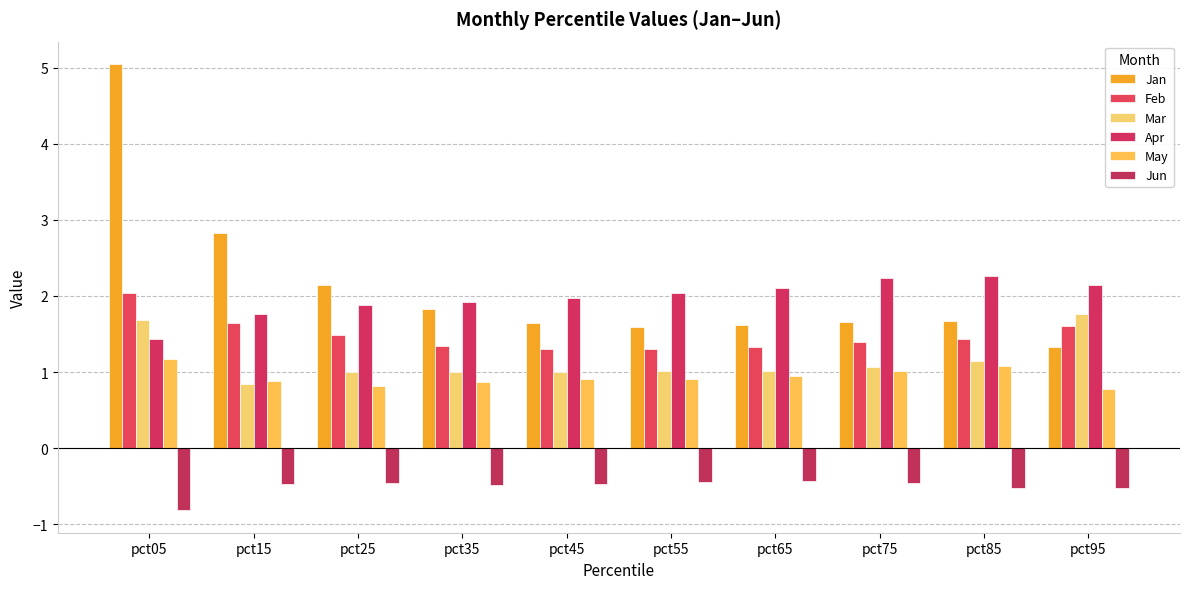

What are all the series names shown in the legend?

Jan, Feb, Mar, Apr, May, Jun